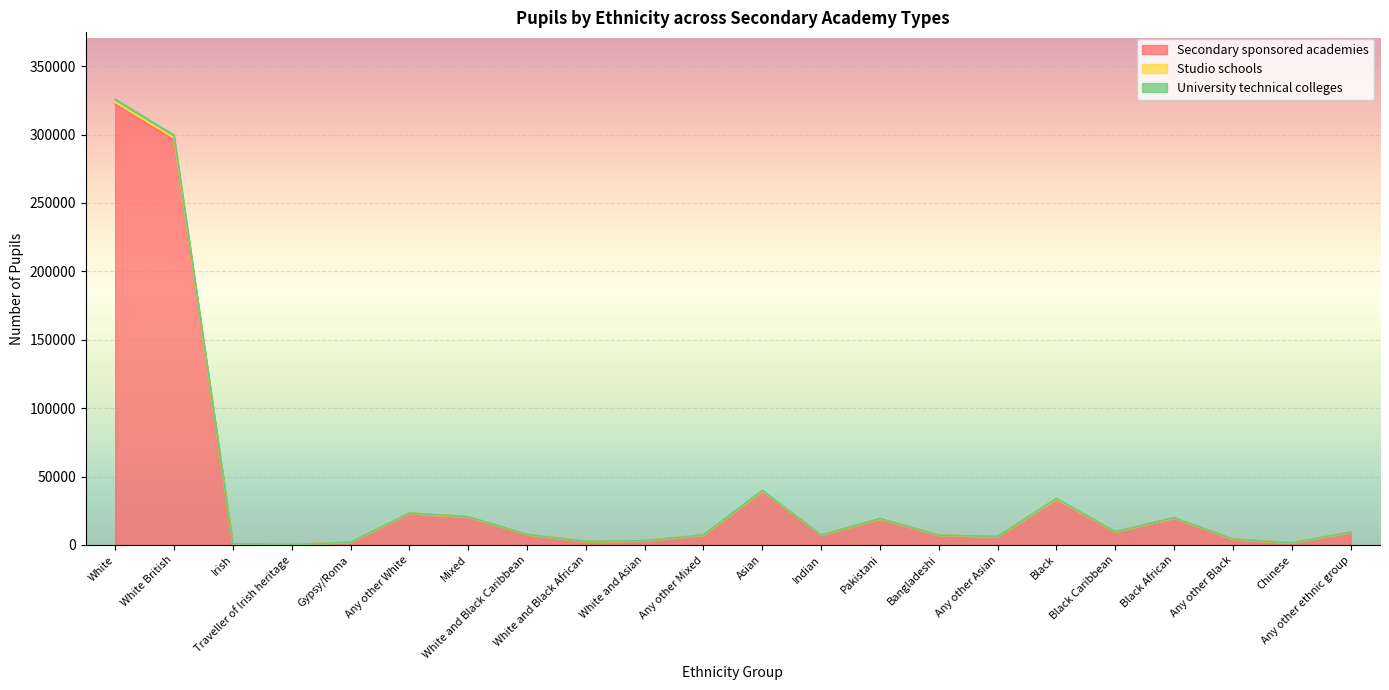

What is the highest value of the Secondary sponsored academies series?

321990